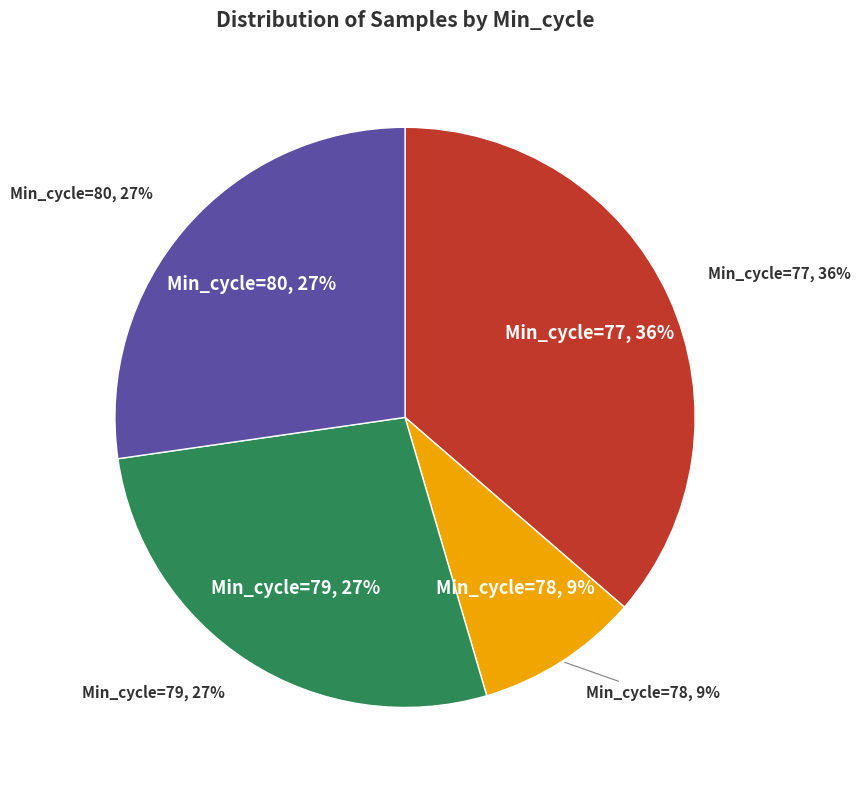

Is there any slice that represents more than half of the pie?

No